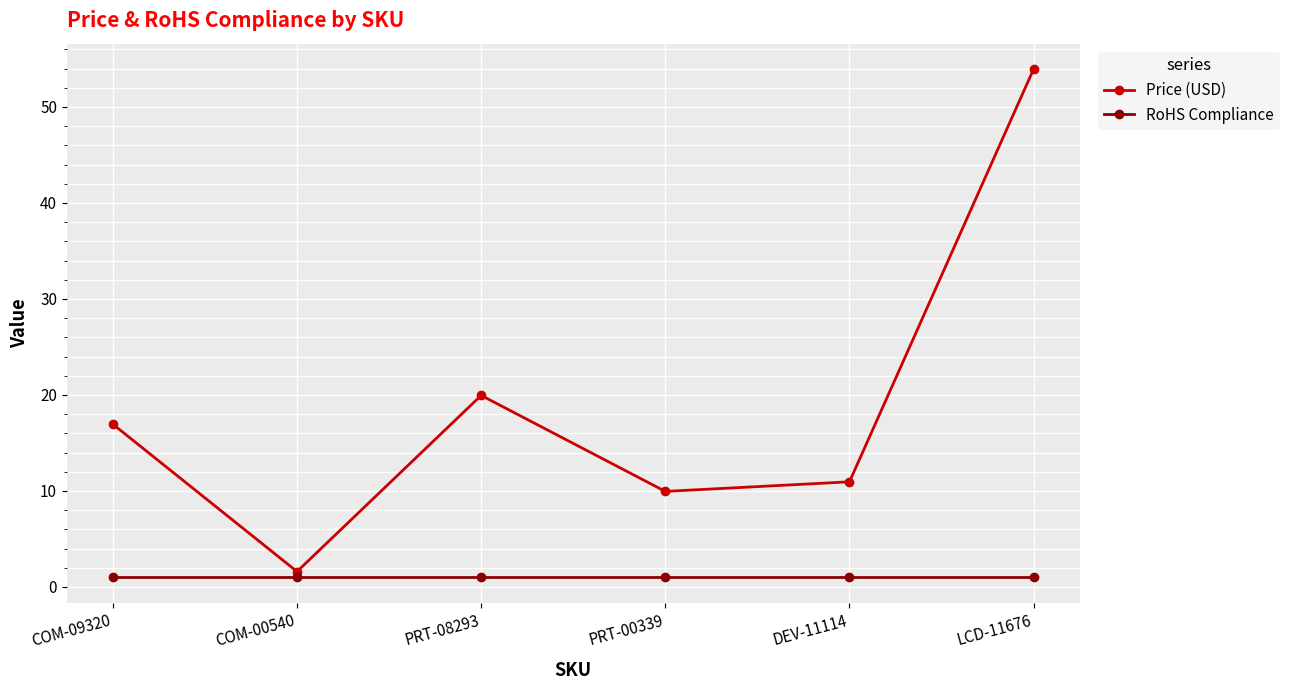

At which category is the sum across all series the highest?

LCD-11676